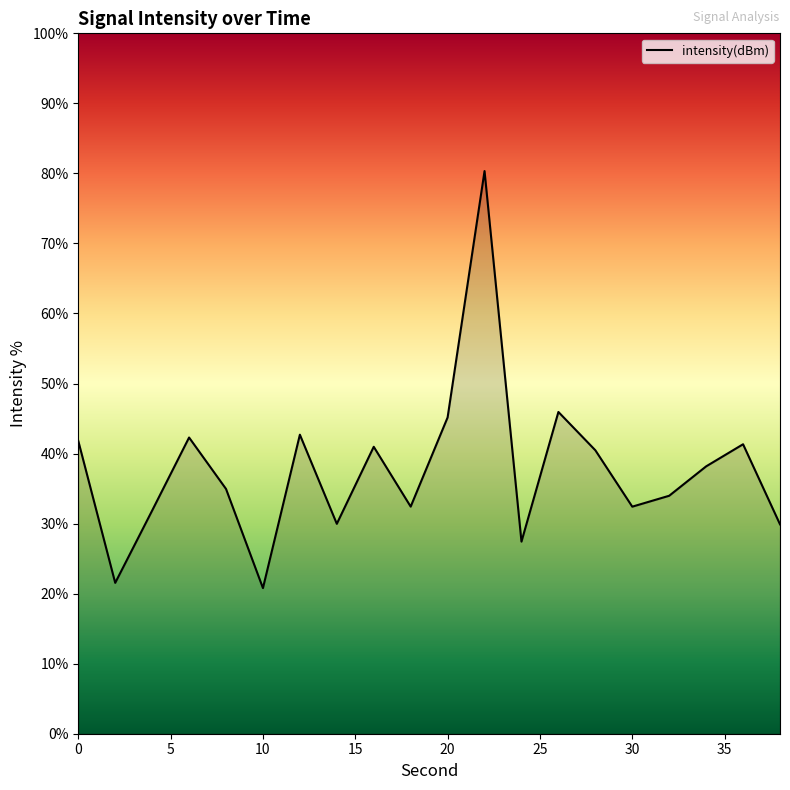

What is the difference between the maximum and minimum values?

59.5